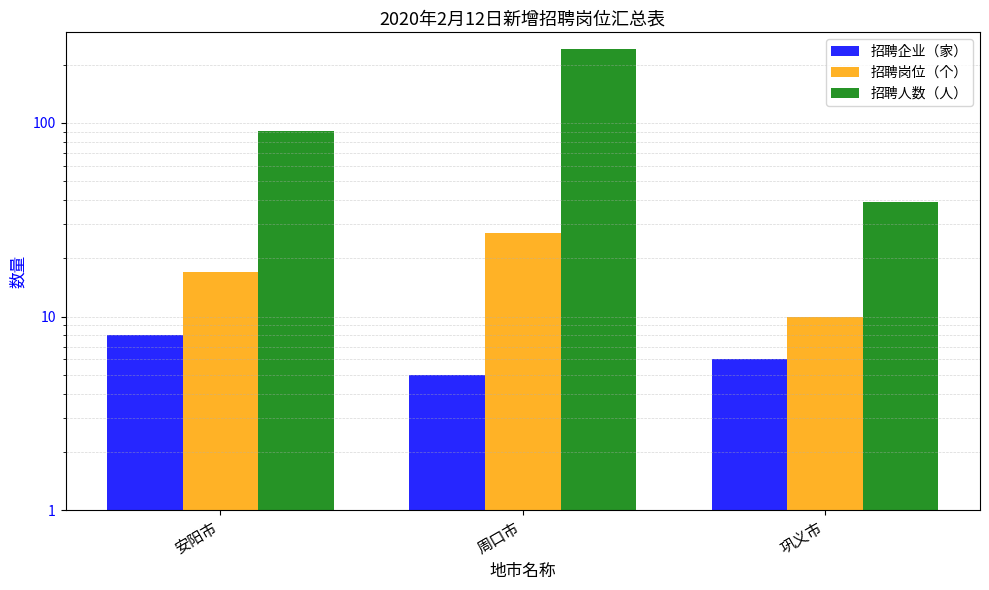

Which category has the highest value in the 招聘企业（家） series?

安阳市